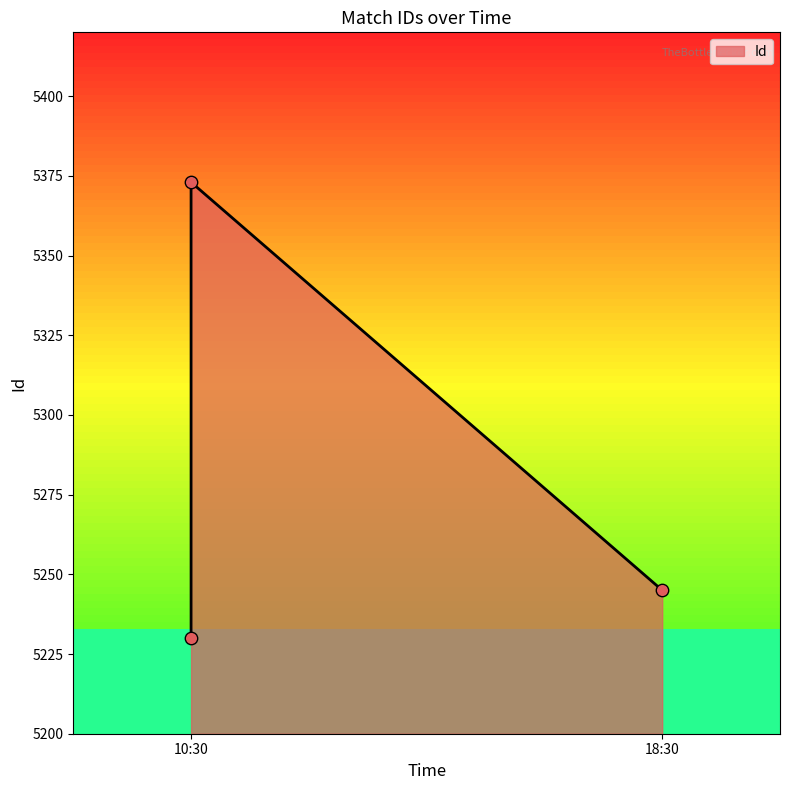

What is the ratio of the value at 18:30 to the value at 10:30?

1.0